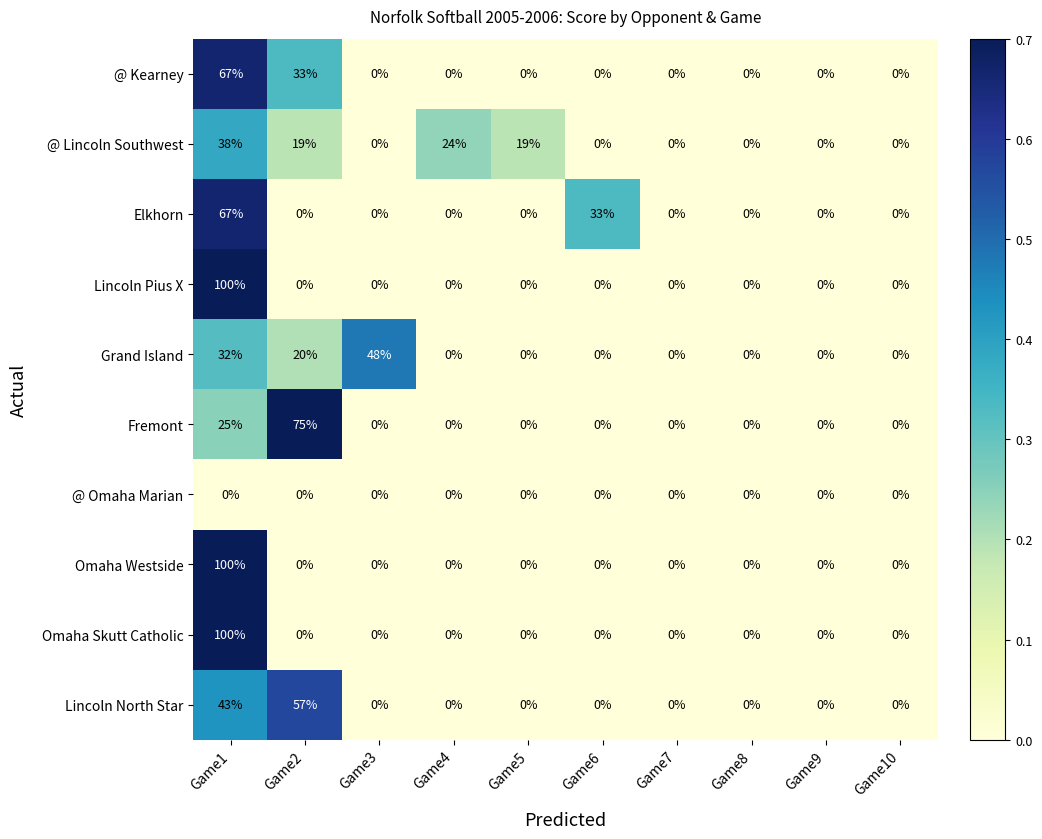

Which series changed the most between Game5 and Game6?

Elkhorn